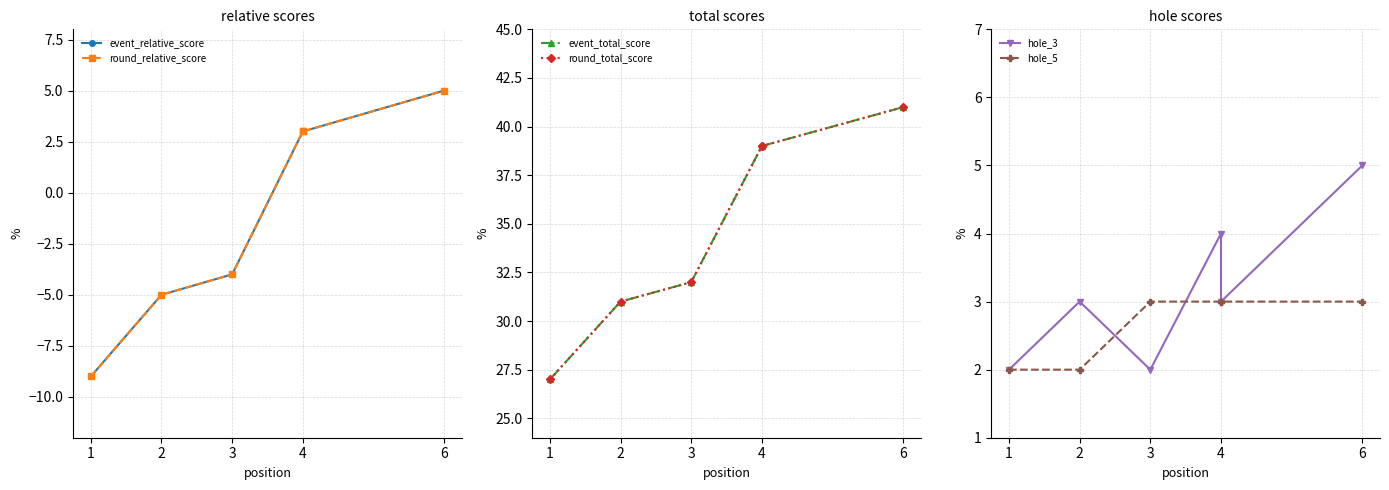

Is it true that hole_5 equals 3 at 4?

True